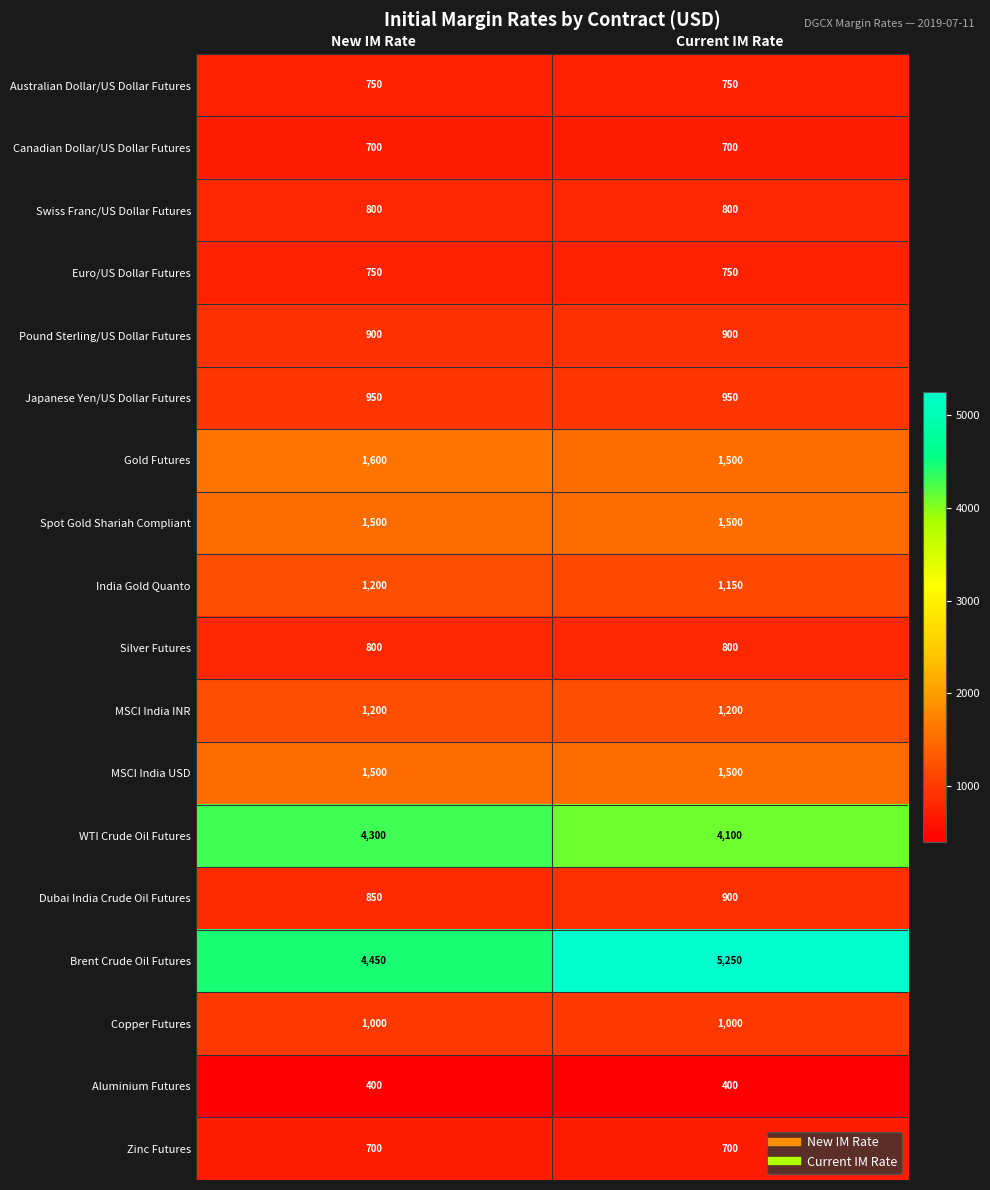

List the labels in order of WTI Crude Oil Futures value, smallest first.

Current IM Rate, New IM Rate